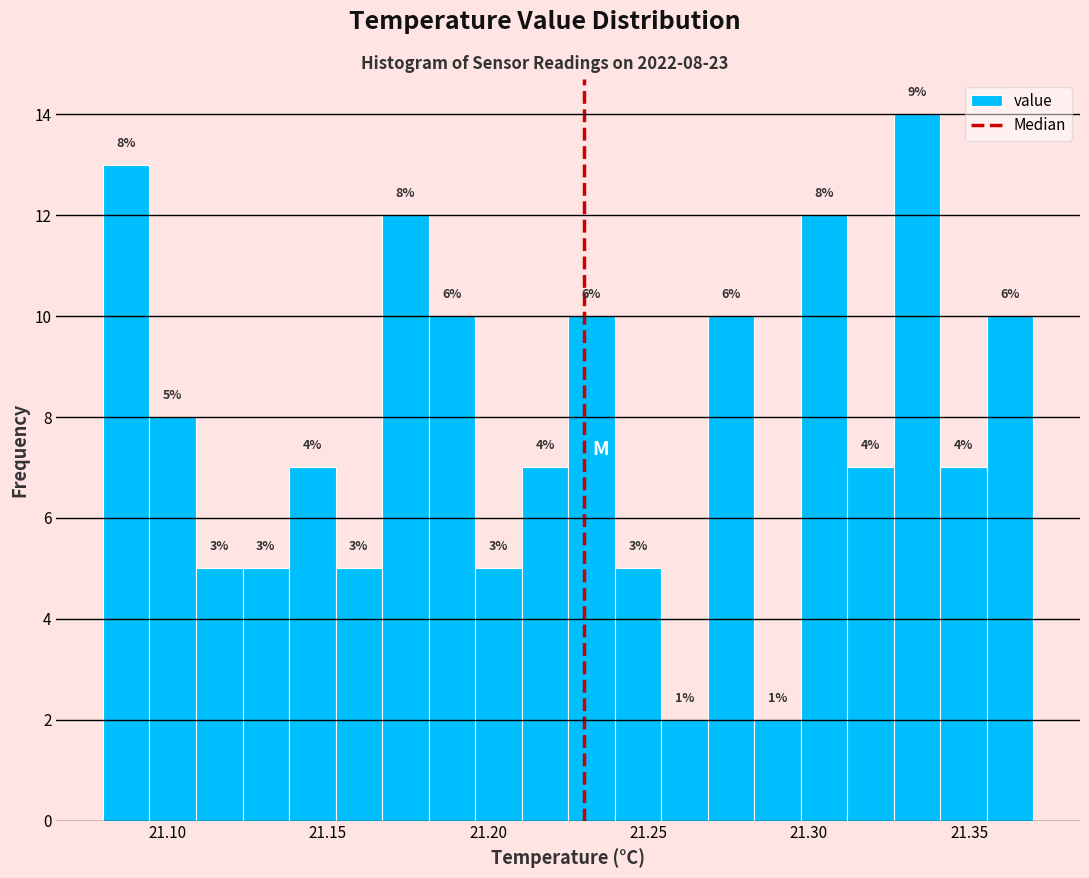

Around what value on the x-axis is the tallest bar? Give the approximate position of its centre, as read against the axis.

21.335